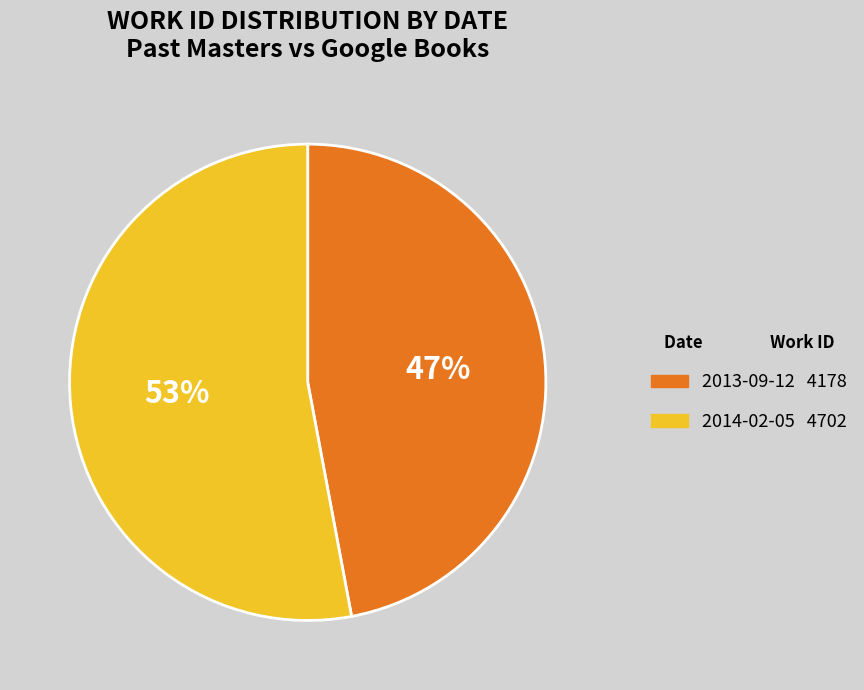

True or false: 2013-09-12 accounts for 40% of the total.

False